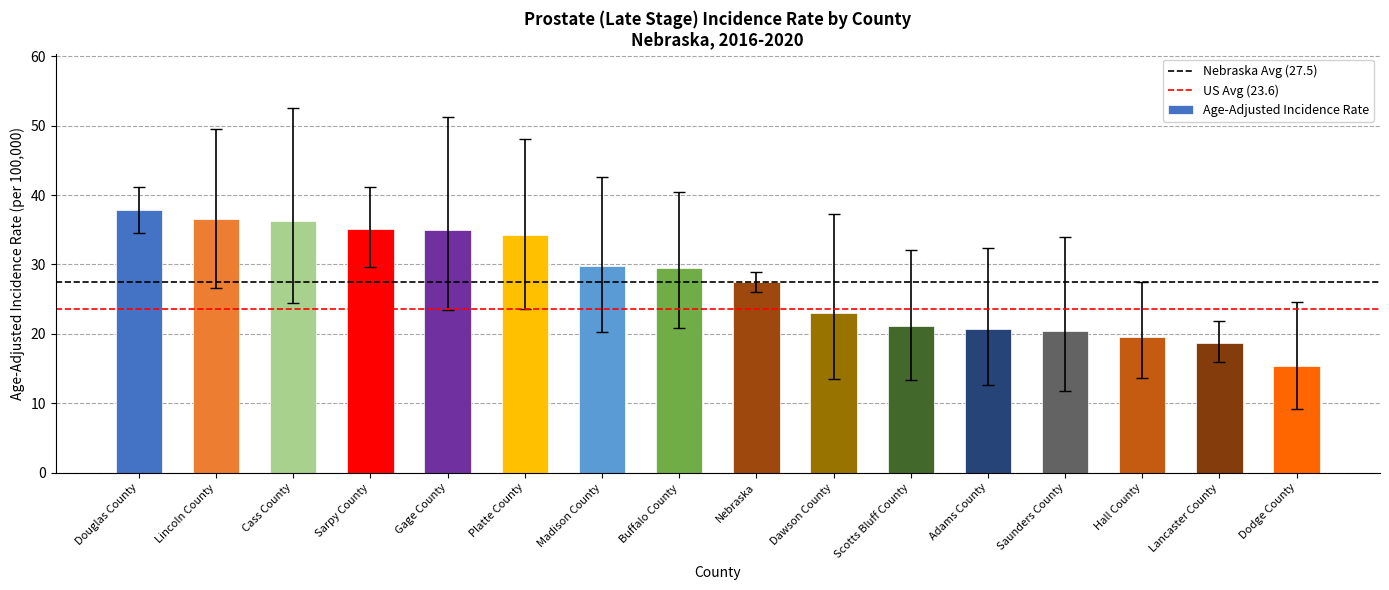

What is the smallest value displayed?

15.4